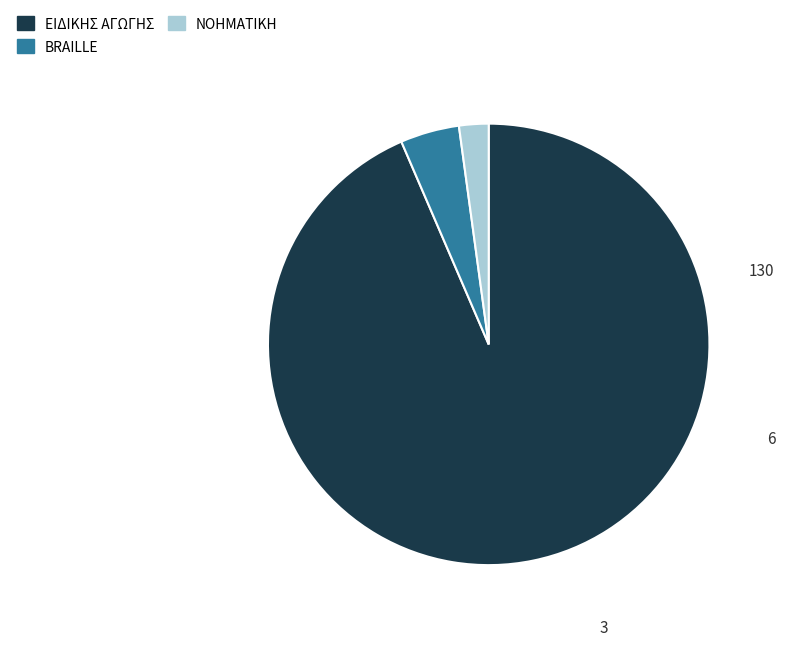

How many slices are in this pie chart?

3